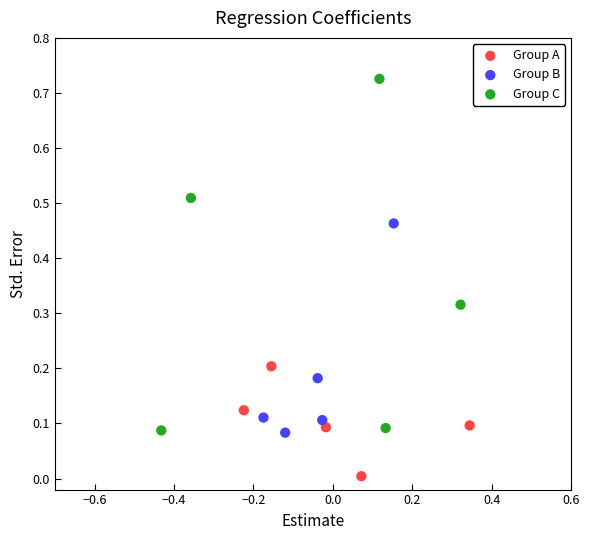

What are all the series names shown in the legend?

Group A, Group B, Group C